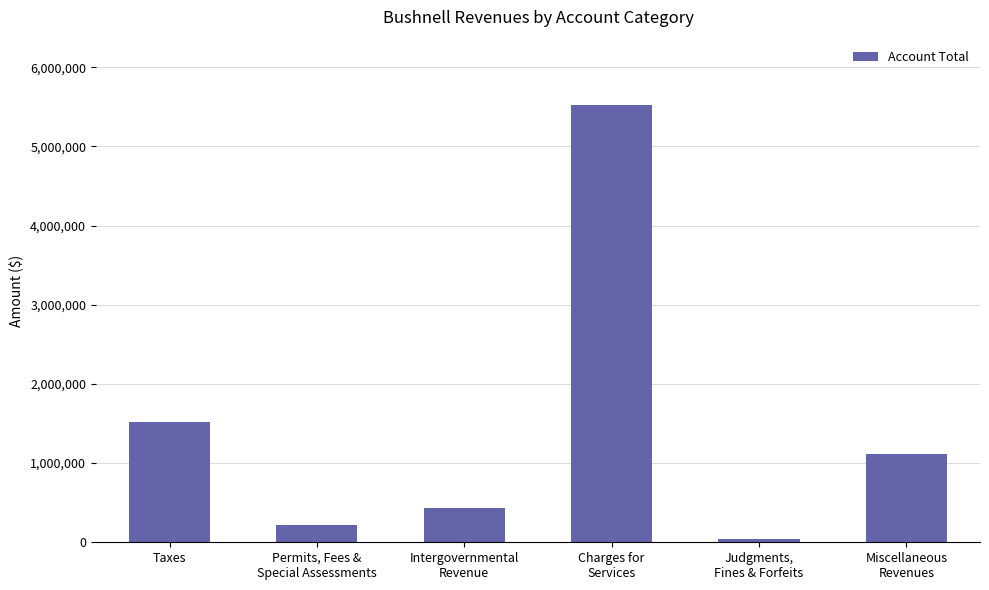

What is the maximum value shown in the chart?

5519477